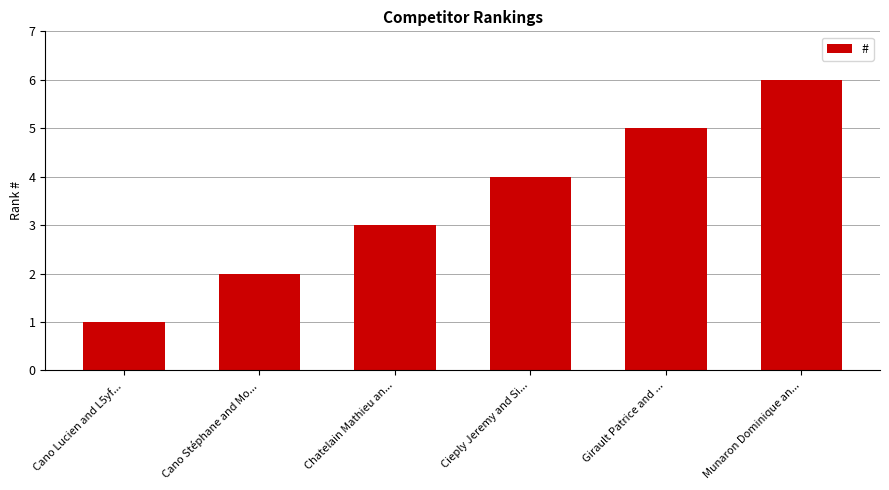

Rank the categories by value from highest to lowest.

Munaron Dominique an..., Girault Patrice and ..., Cieply Jeremy and Si..., Chatelain Mathieu an..., Cano Stéphane and Mo..., Cano Lucien and L5yf...